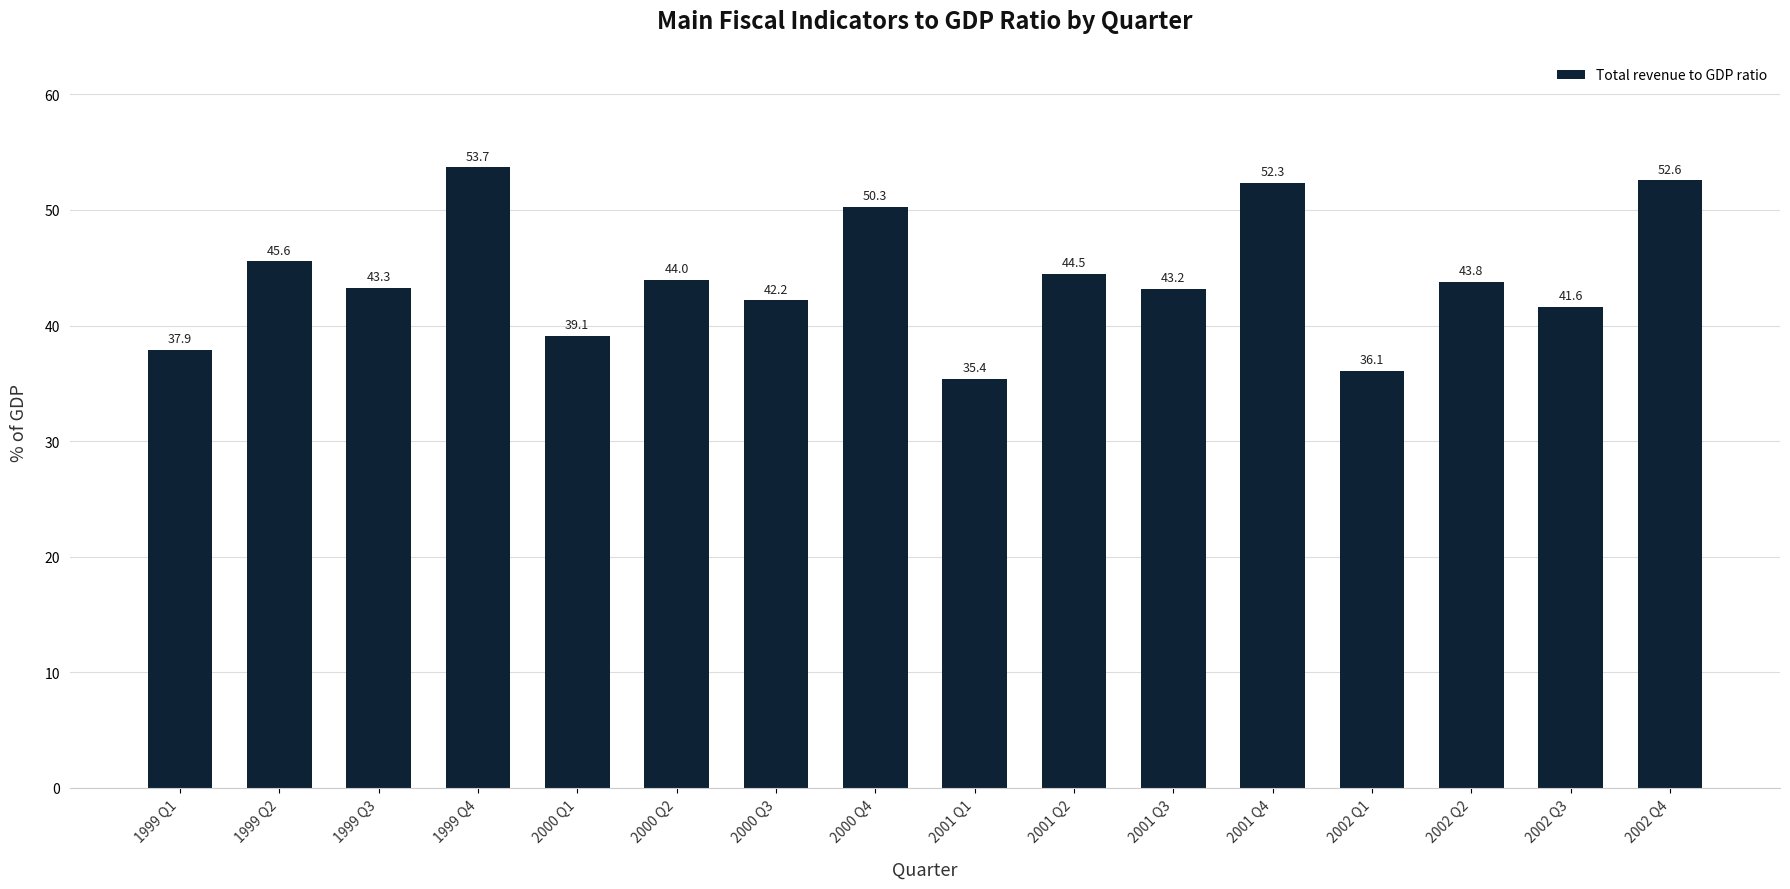

What is the sum of the values at 2001 Q2 and 2002 Q3?

86.1